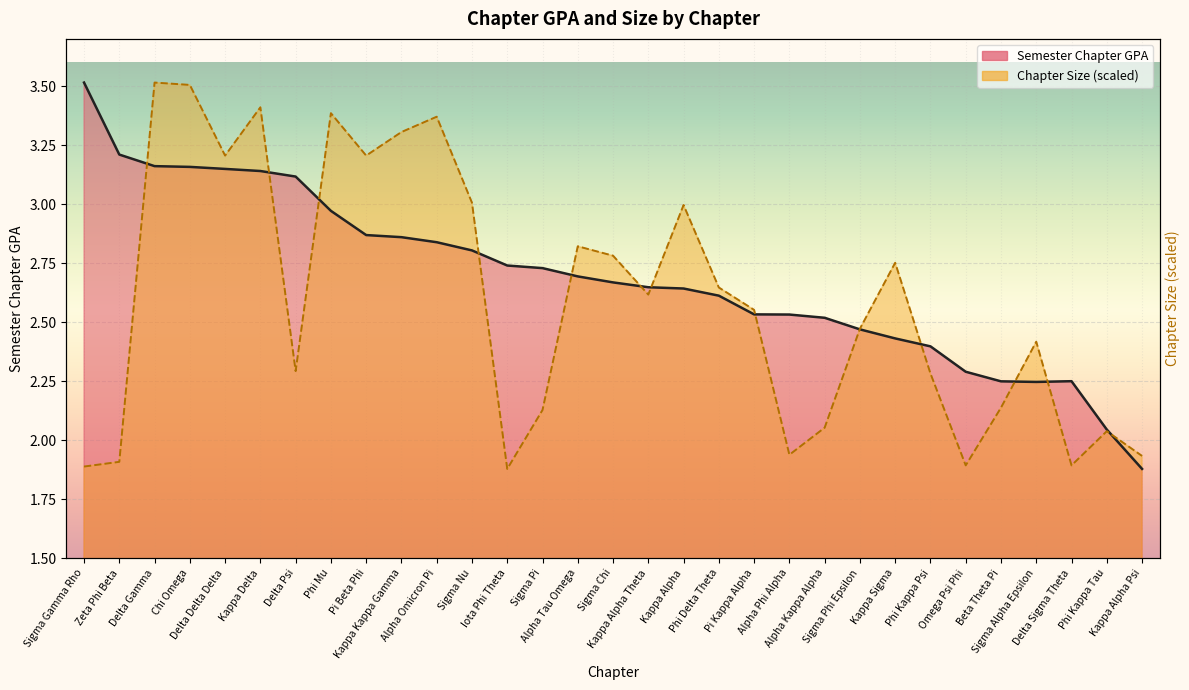

How many categories are shown in the chart?

31